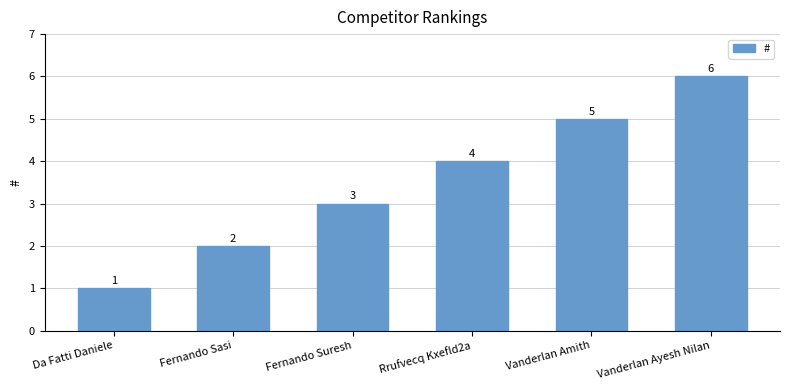

How many bars are there in total?

6